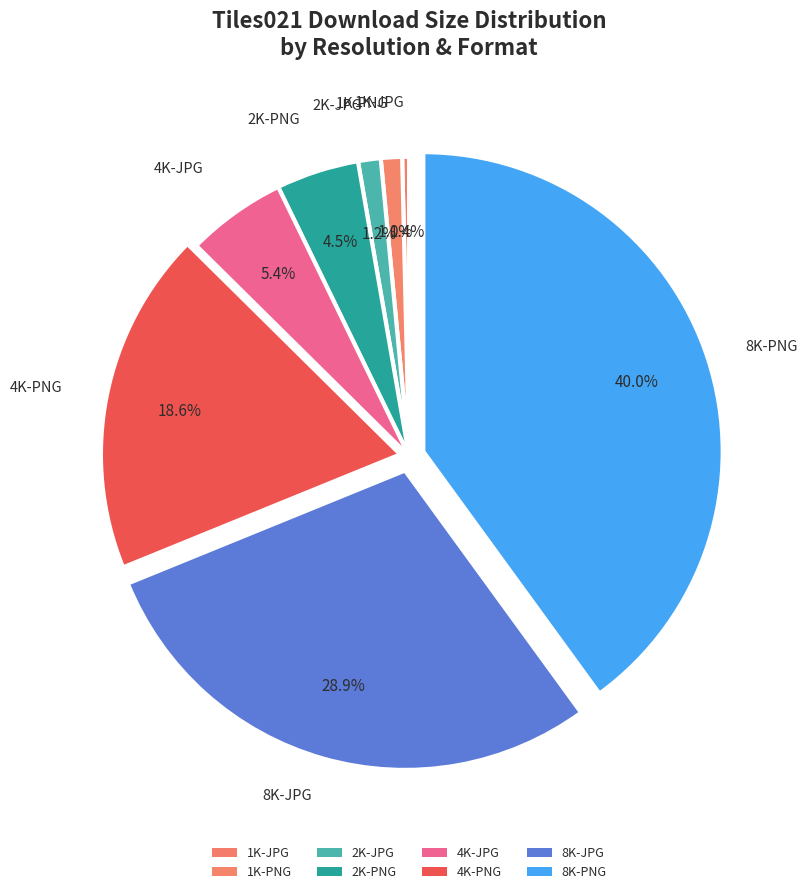

To the nearest percent, what is the difference between the 1K-JPG and 4K-PNG slice percentages?

18%